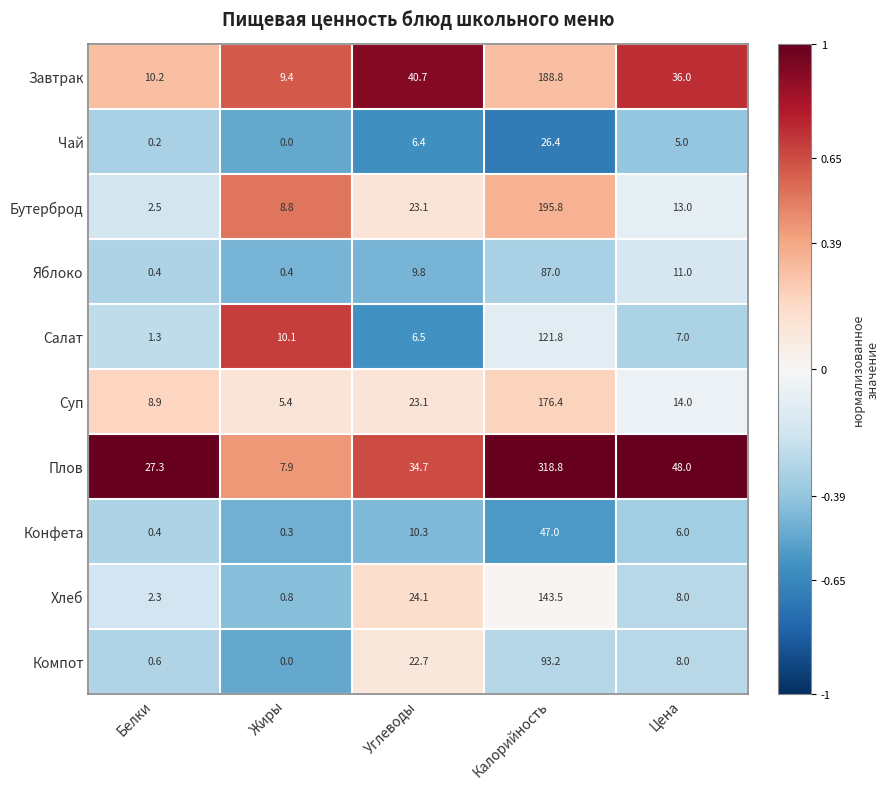

True or false: Хлеб has a value of 0.3 at Жиры.

False